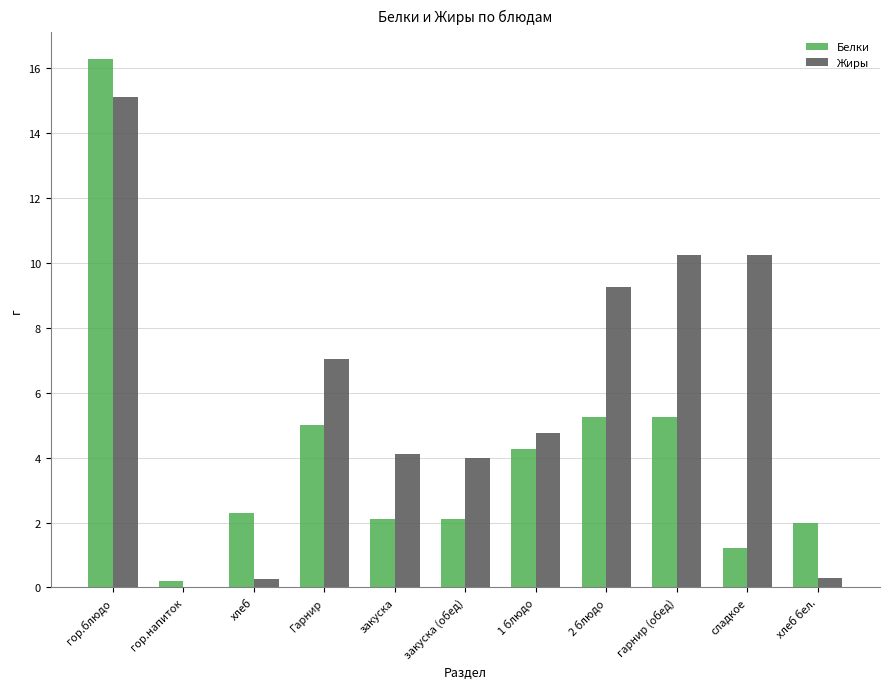

At which category does the chart reach its peak across all series?

гор.блюдо